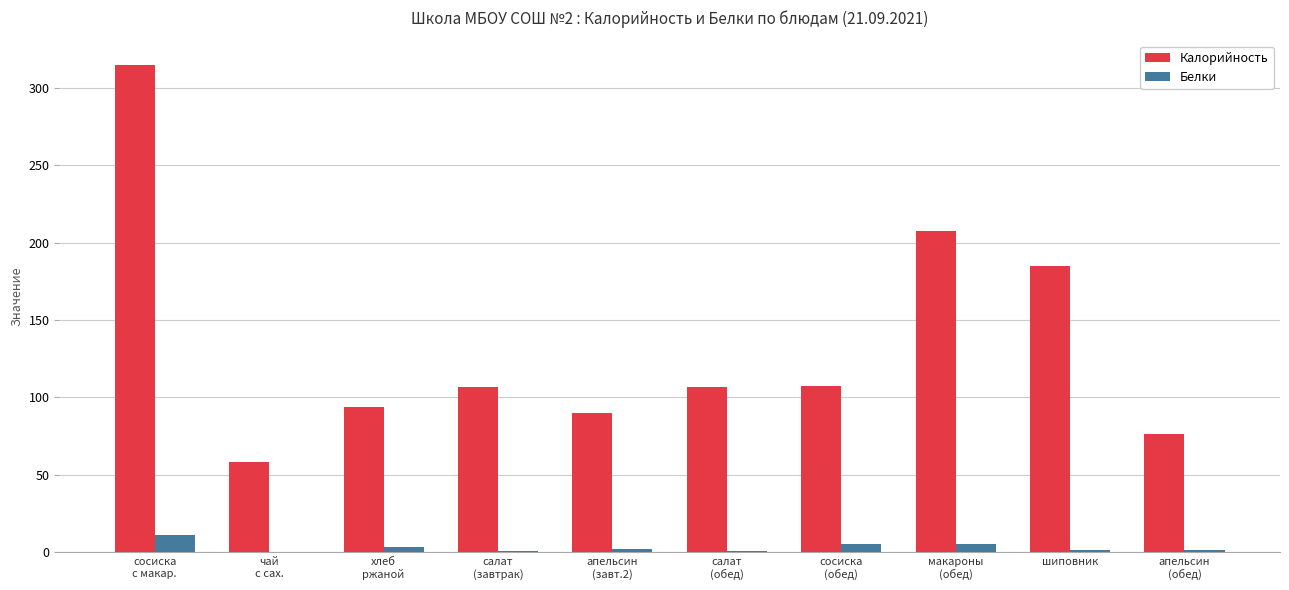

The Белки series shows 10.8 at сосиска
с макар.. True or false?

True